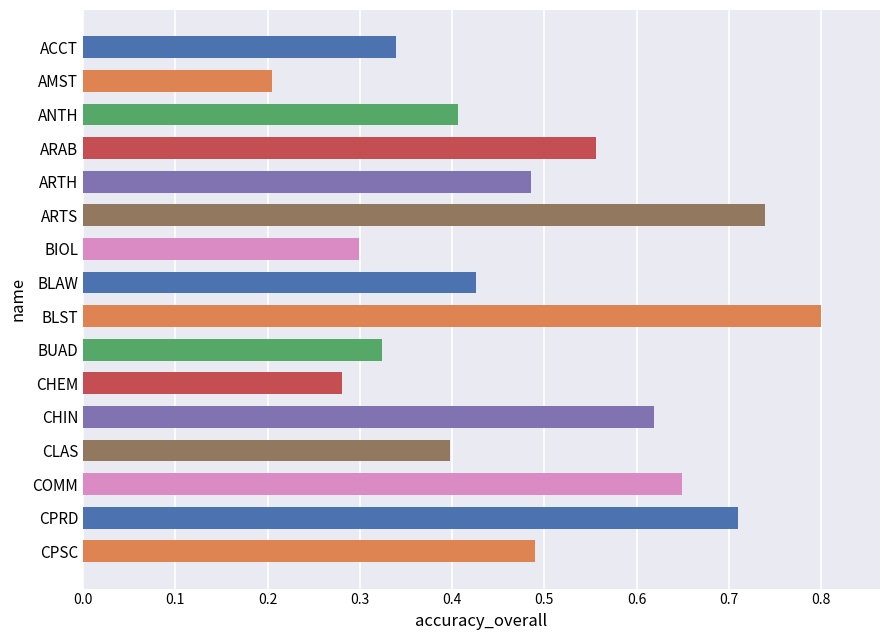

Count the values in the range 0 to 1.

16